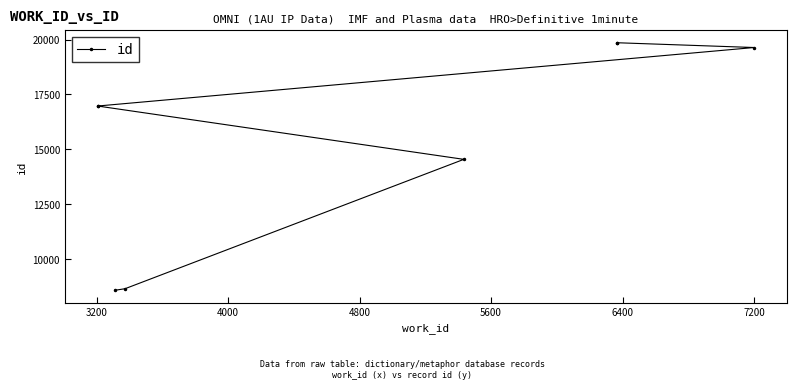

The chart shows a value of 5681 at 5600. True or false?

False